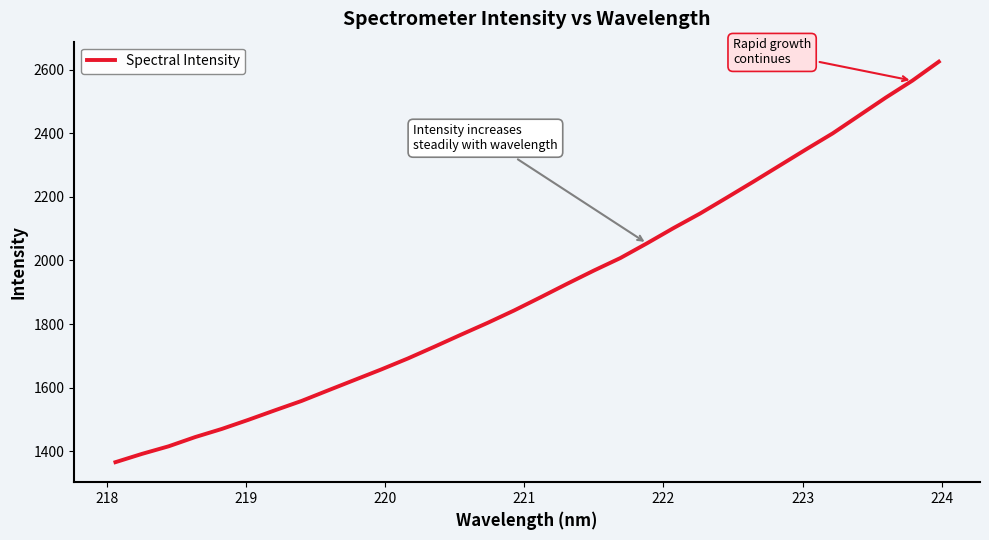

What is the difference between the maximum and minimum values?

1260.2